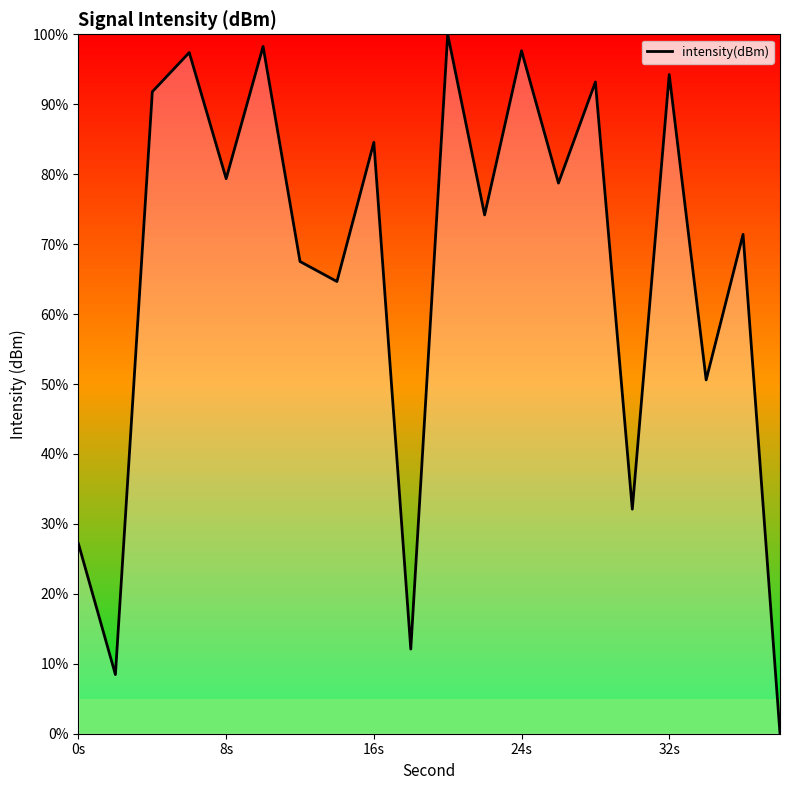

What is the difference between the maximum and minimum values?

100.0